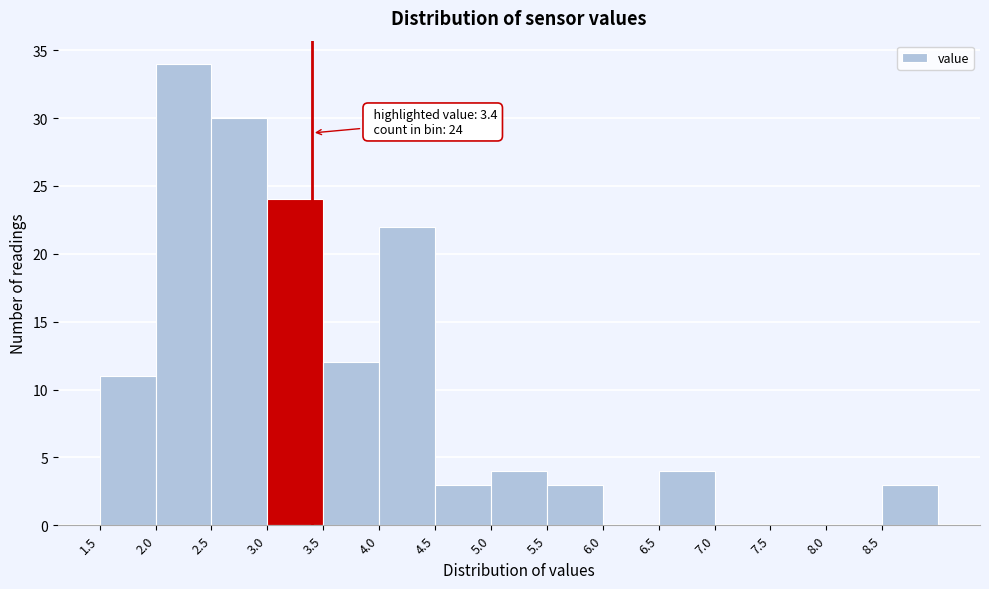

Which range on the x-axis has the tallest bar?

2.0 to 2.5